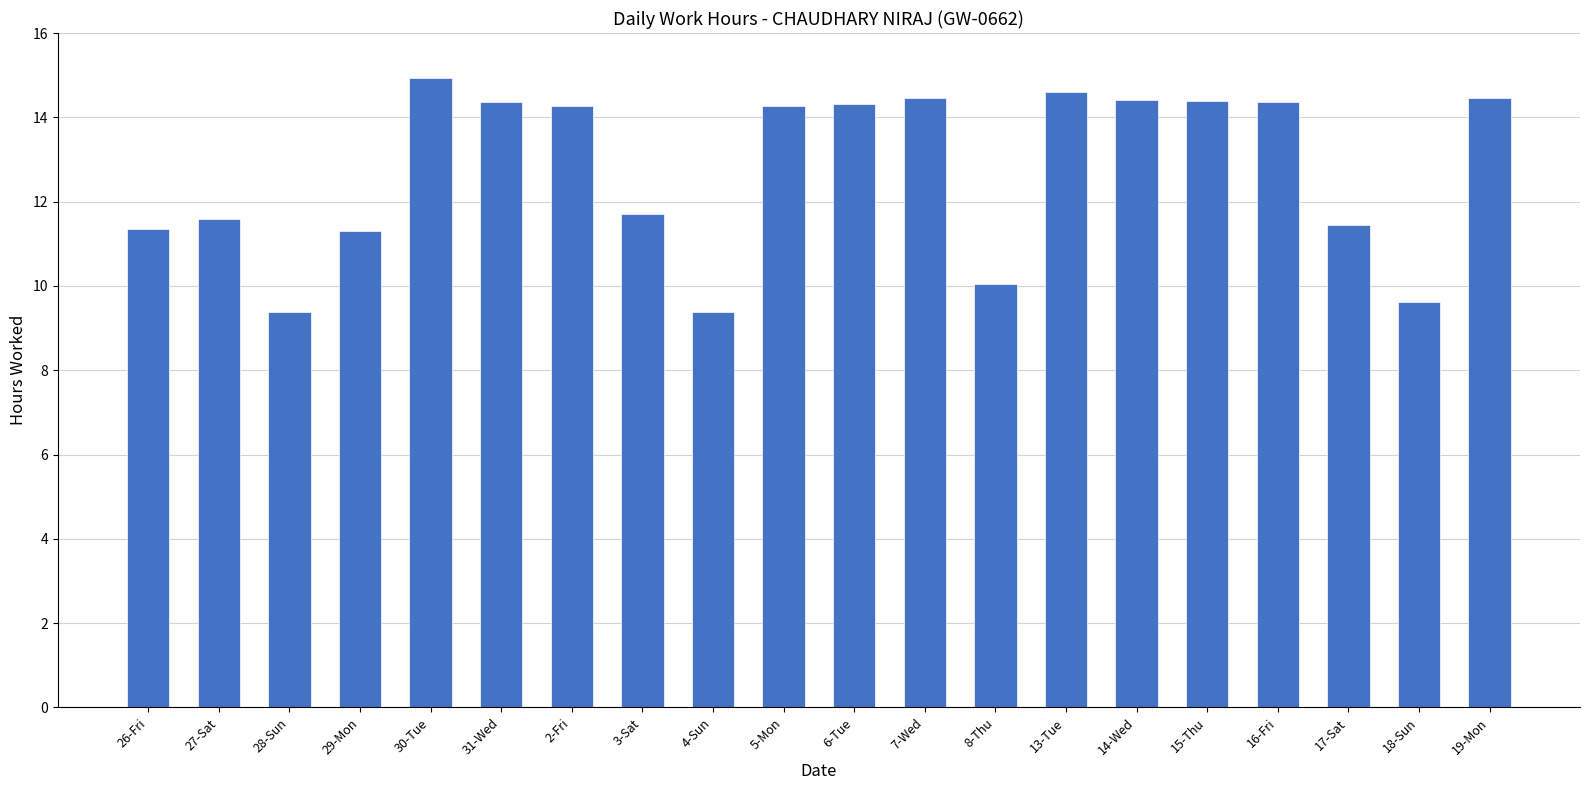

What position from the left is 28-Sun?

3